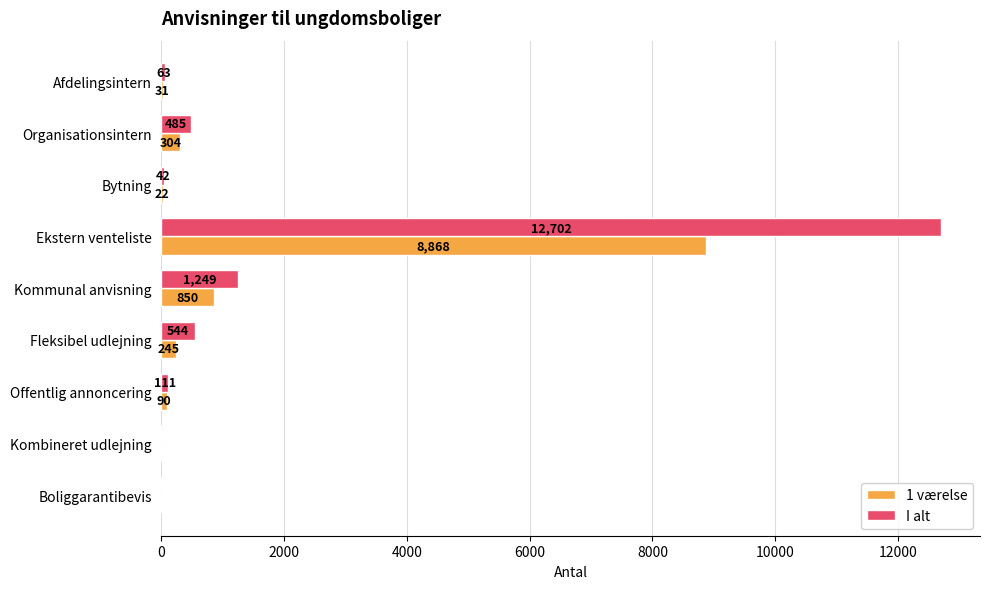

At which category is the sum across all series the highest?

Ekstern venteliste